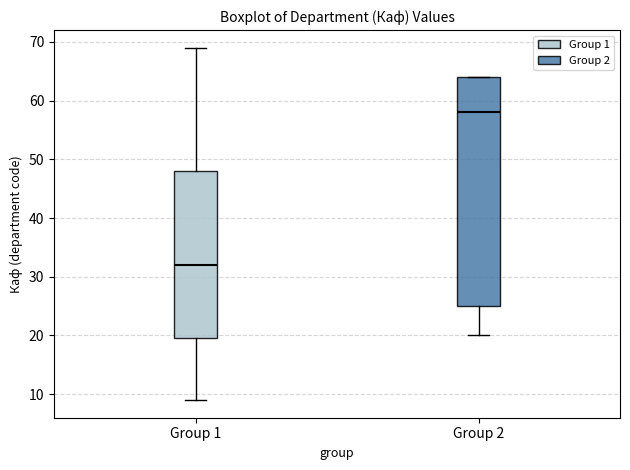

Reading left to right, transcribe this box plot: for each box, give where its median line is, the range the box spans, and where its two whiskers end, as read against the y-axis. The values are not printed on the chart, so give them approximately, as read against the axis.

Group 1: median 32, box 20 to 48, whiskers 9 to 69
Group 2: median 58, box 25 to 64, whiskers 20 to 64